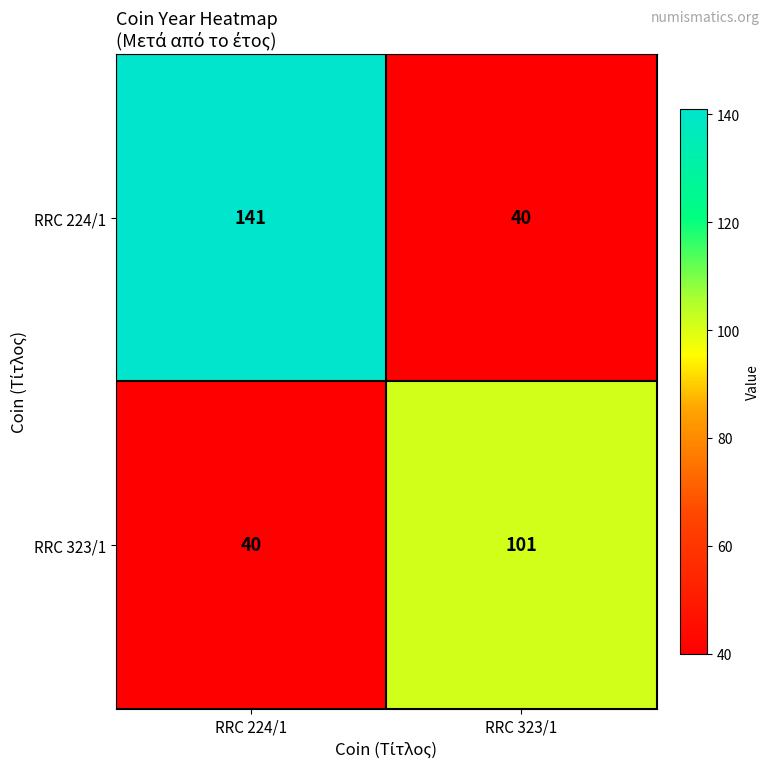

Which series has the largest total across all categories?

RRC 224/1